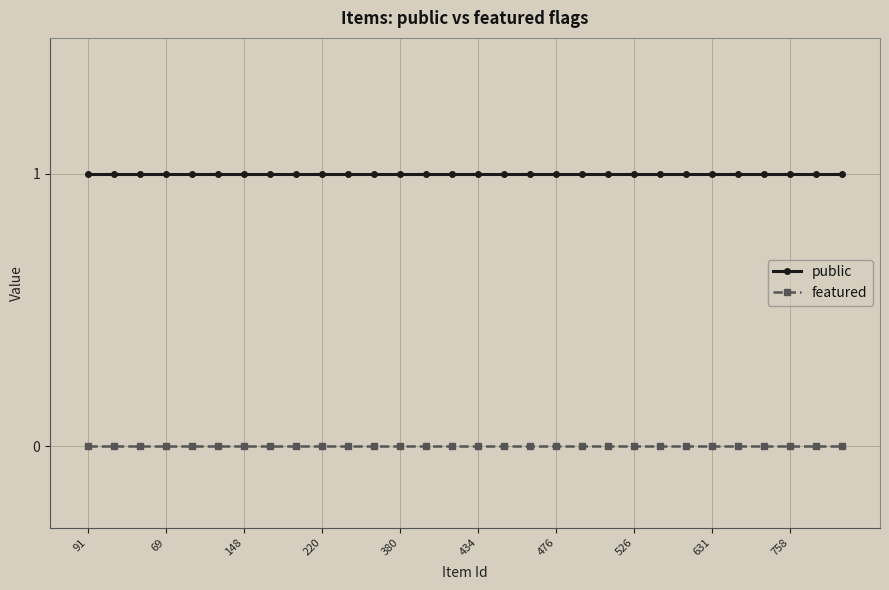

True or false: public and featured cross at least once.

False